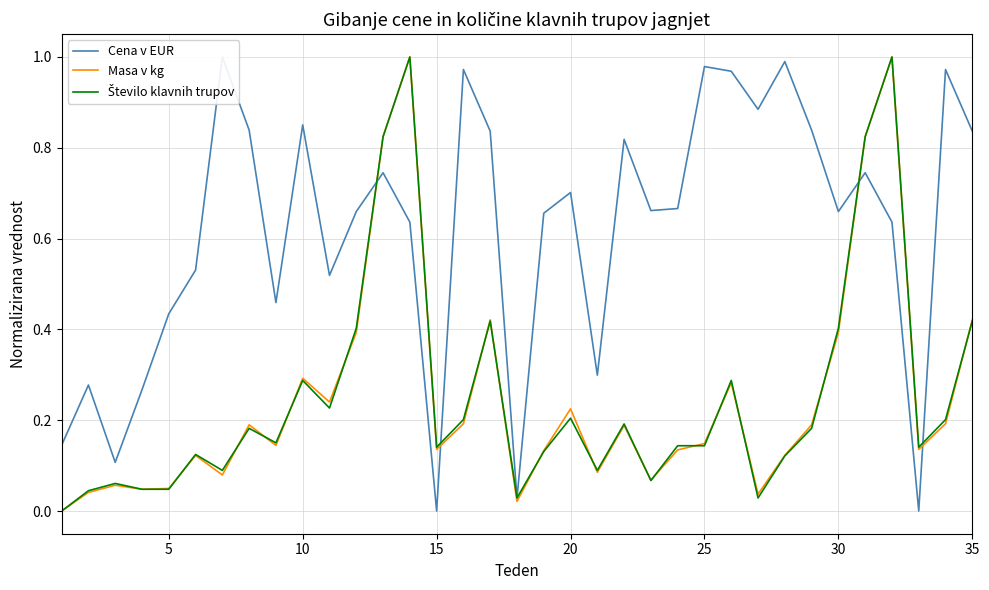

Which series changed the most between 30 and 35?

Cena v EUR